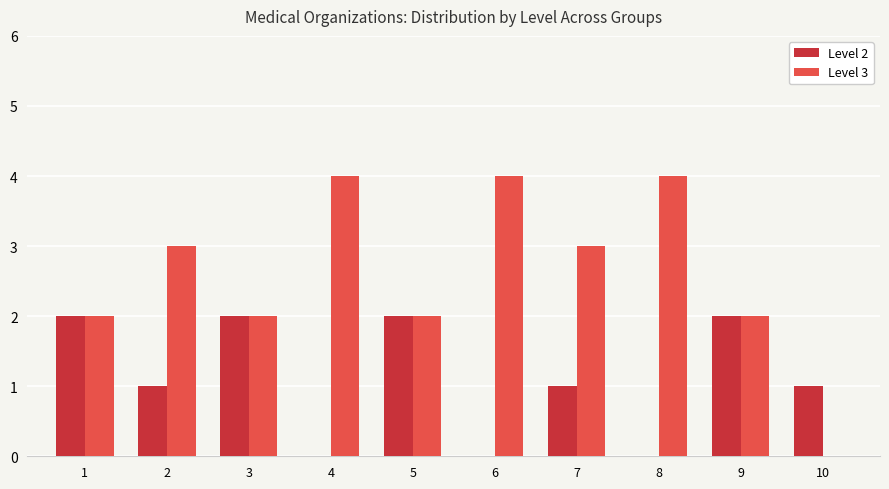

Reading left to right, transcribe all the data shown in this chart.

Level 2: 2	1	2	0	2	0	1	0	2	1
Level 3: 2	3	2	4	2	4	3	4	2	0